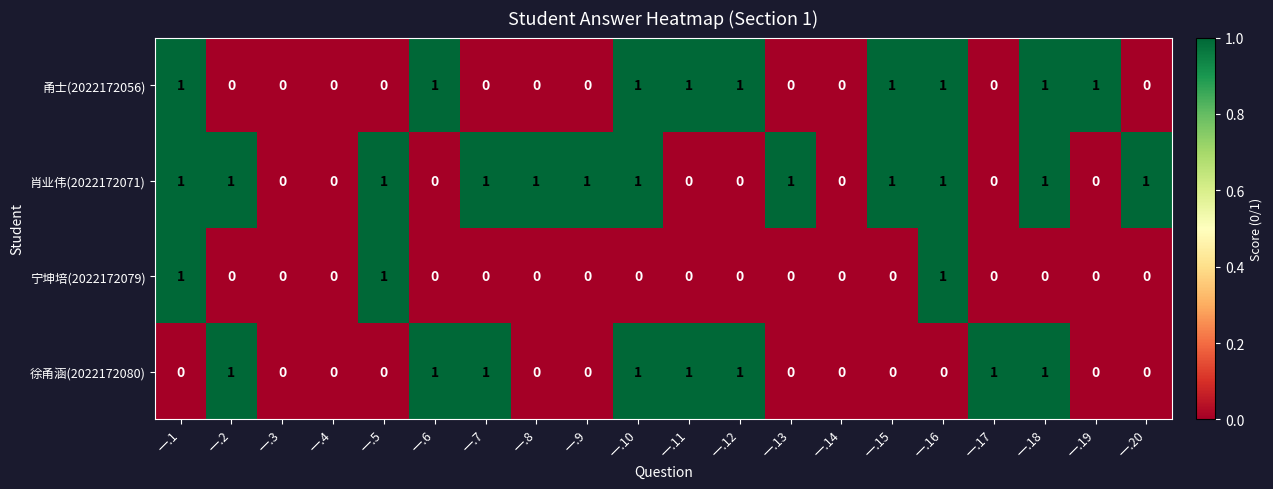

Between 一.1 and 一.15, which series saw the biggest shift?

宁坤培(2022172079)